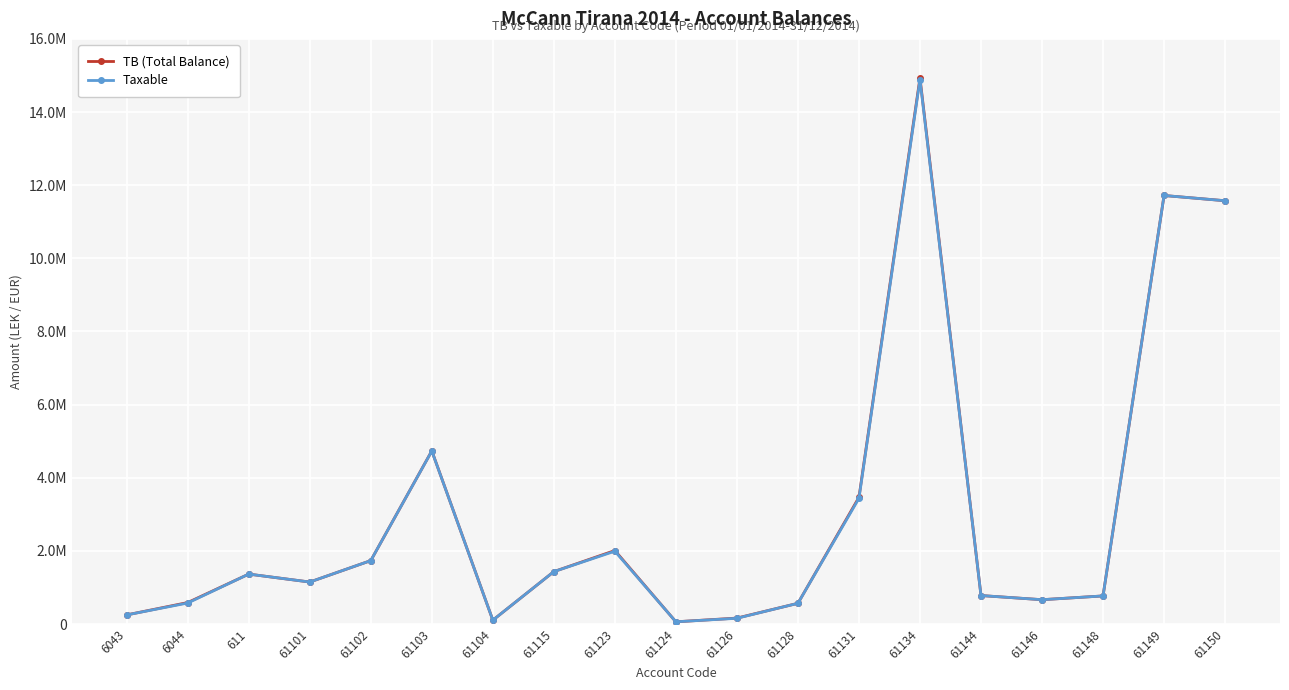

At which category does the chart reach its minimum across all series?

61124